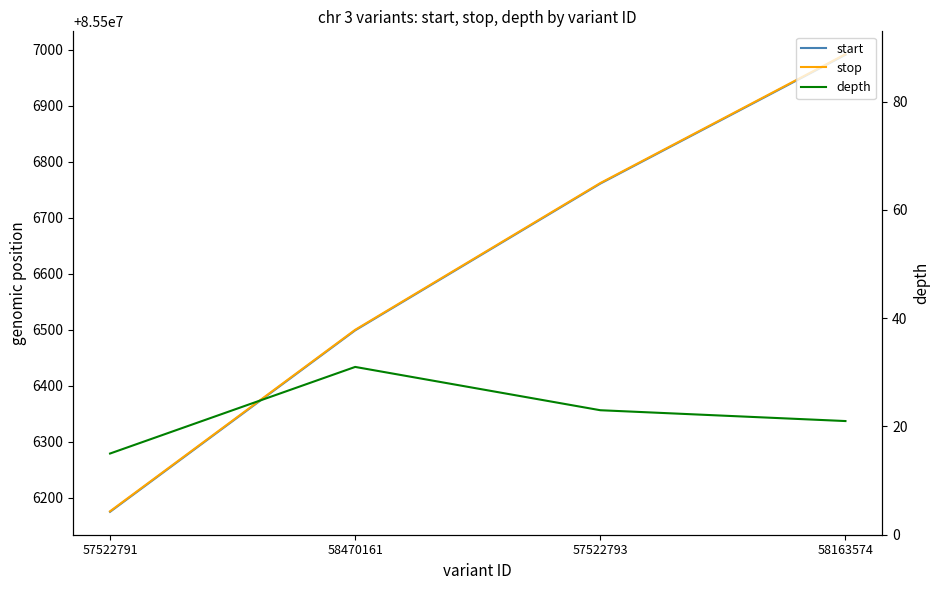

Reading left to right, what are all the values shown in this chart?

start: 85506175	85506499	85506761	85506991
stop: 85506176	85506500	85506762	85506992
depth: 15	31	23	21